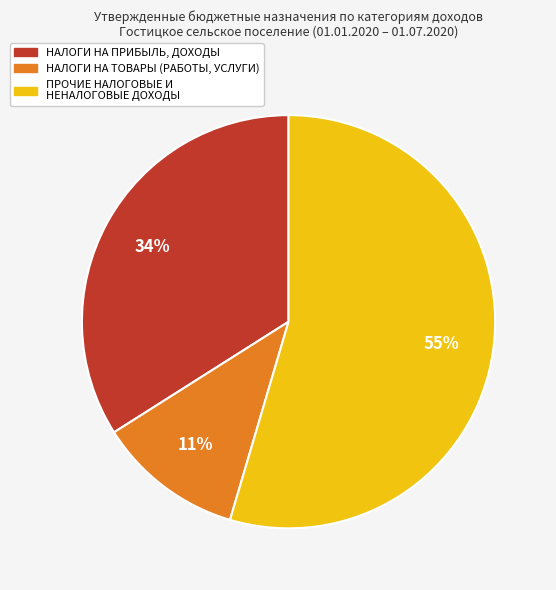

To the nearest percent, what is the average slice percentage?

33%